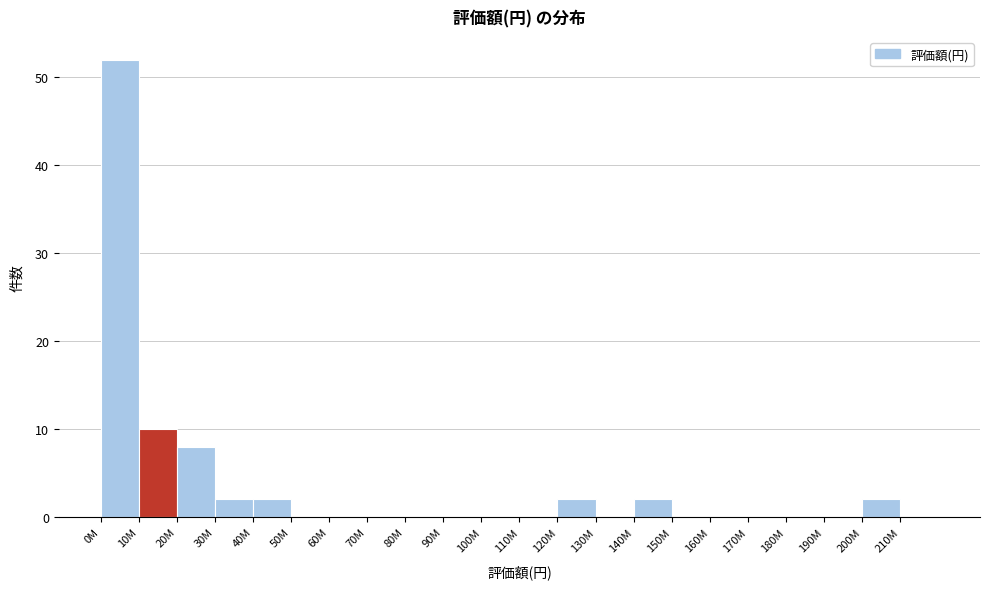

Between 0M and 160M, which is larger?

0M